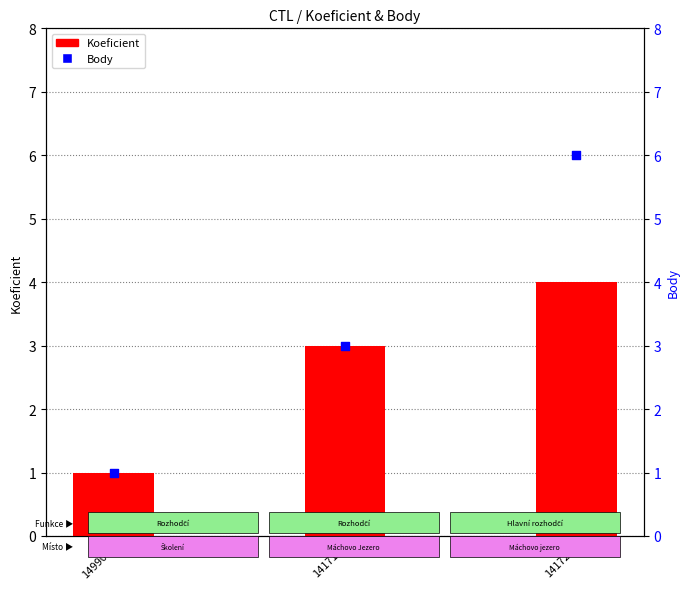

Is the value of Koeficient at 141728 greater than the value of Body at 149903?

Yes